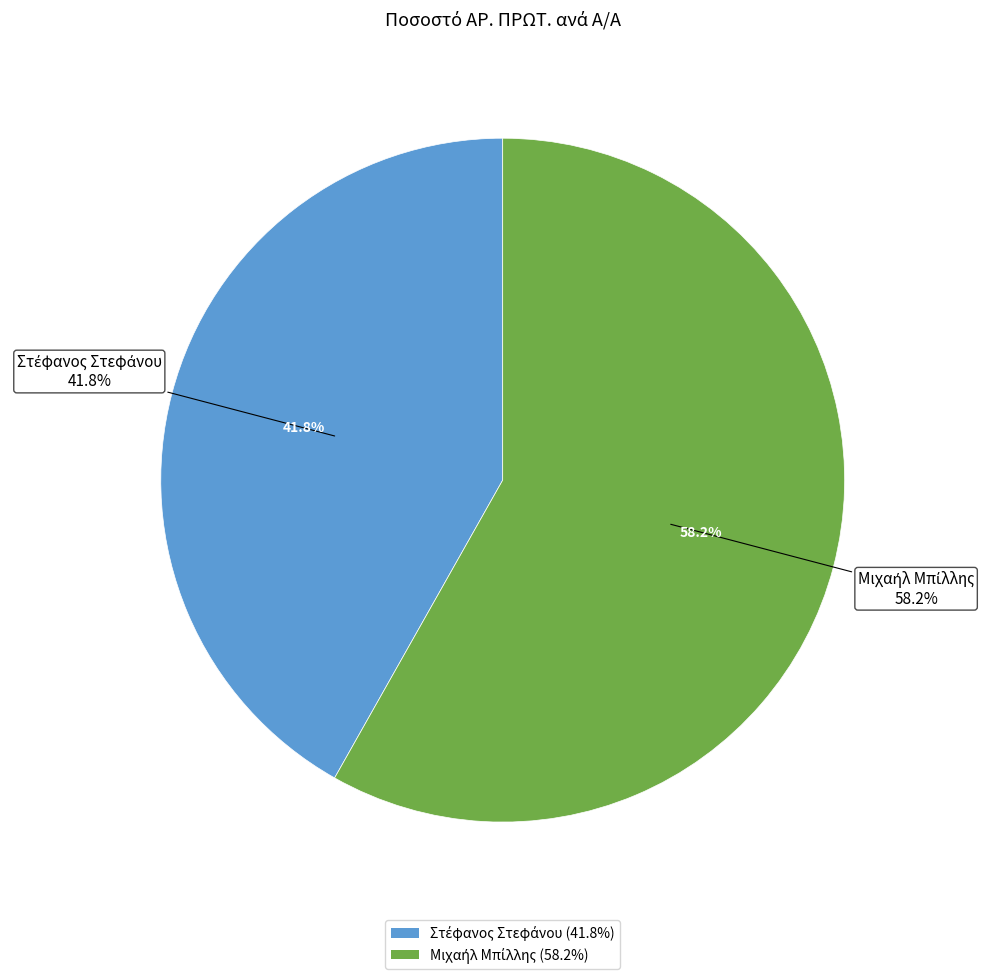

Does 1 account for over 50% of the chart?

No